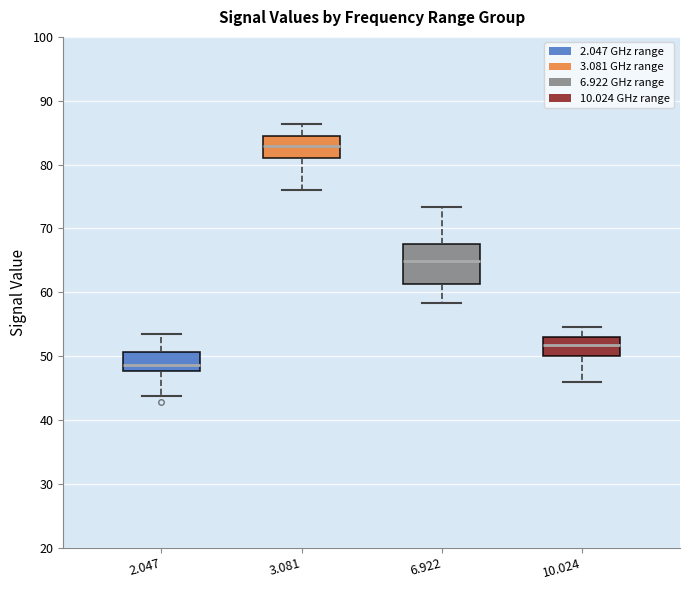

Reading left to right, transcribe this box plot: for each box, give where its median line is, the range the box spans, and where its two whiskers end, as read against the y-axis. The values are not printed on the chart, so give them approximately, as read against the axis.

2.047: median 49, box 48 to 51, whiskers 44 to 54
3.081: median 83, box 81 to 85, whiskers 76 to 86
6.922: median 65, box 61 to 68, whiskers 58 to 73
10.024: median 52, box 50 to 53, whiskers 46 to 55